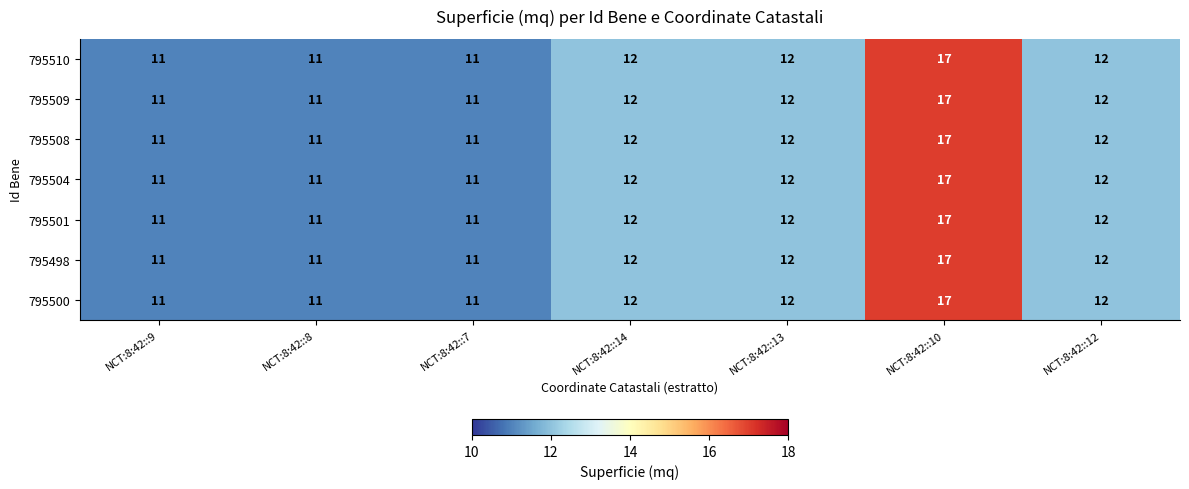

What is the sum of all 795500 values?

86